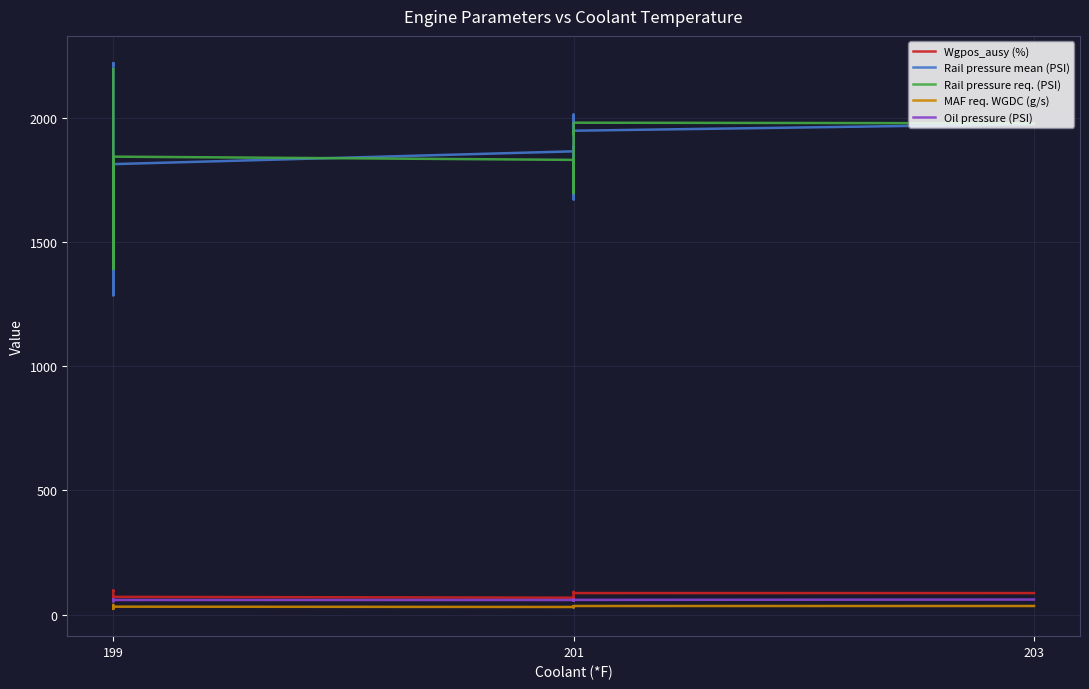

True or false: Wgpos_ausy (%) and Rail pressure req. (PSI) cross at least once.

False